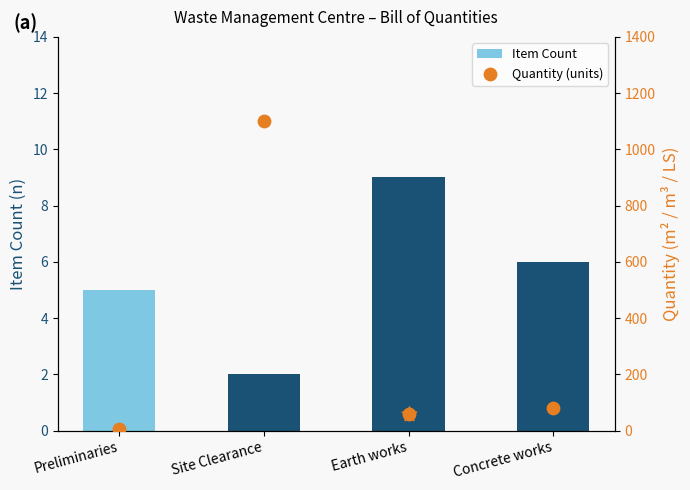

Which series contains the lowest Y value?

Item Count